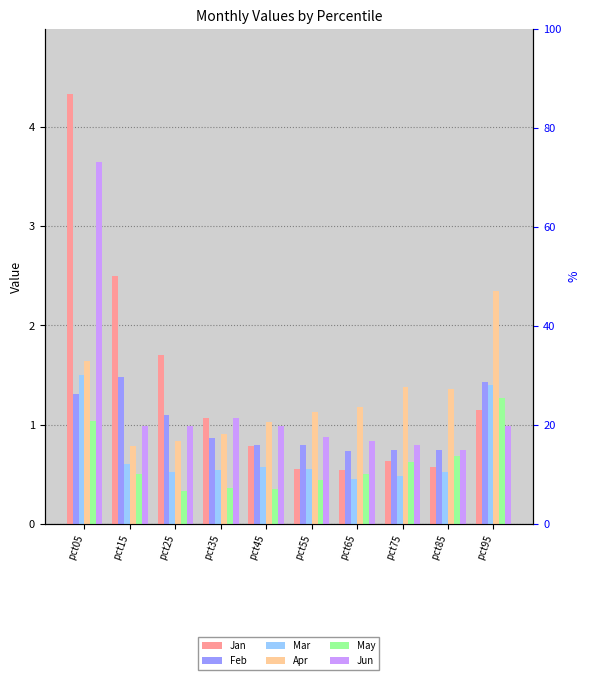

List the labels in order of May value, smallest first.

pct25, pct45, pct35, pct55, pct65, pct15, pct75, pct85, pct05, pct95